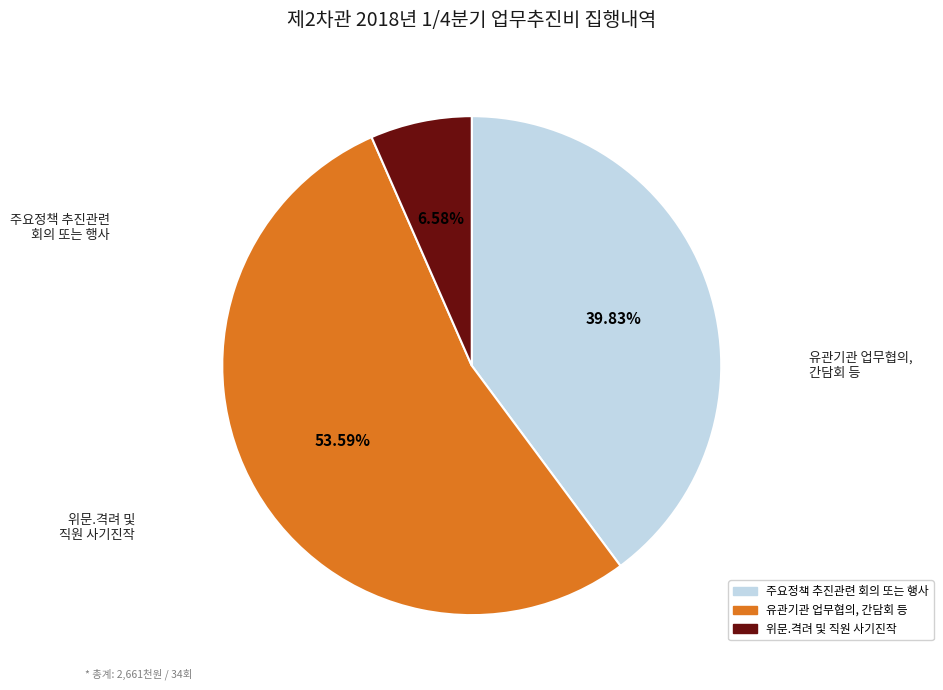

What percentage is the 주요정책 추진관련 회의 또는 행사 slice, to the nearest percent?

40%